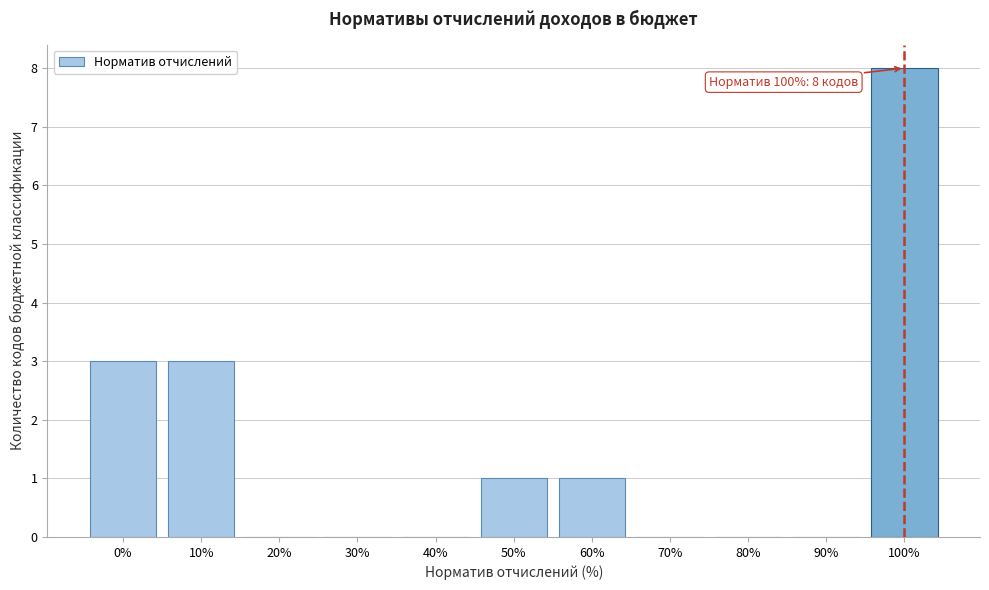

Reading right to left, transcribe all the data shown in this chart.

100%=8	90%=0	80%=0	70%=0	60%=1	50%=1	40%=0	30%=0	20%=0	10%=3	0%=3